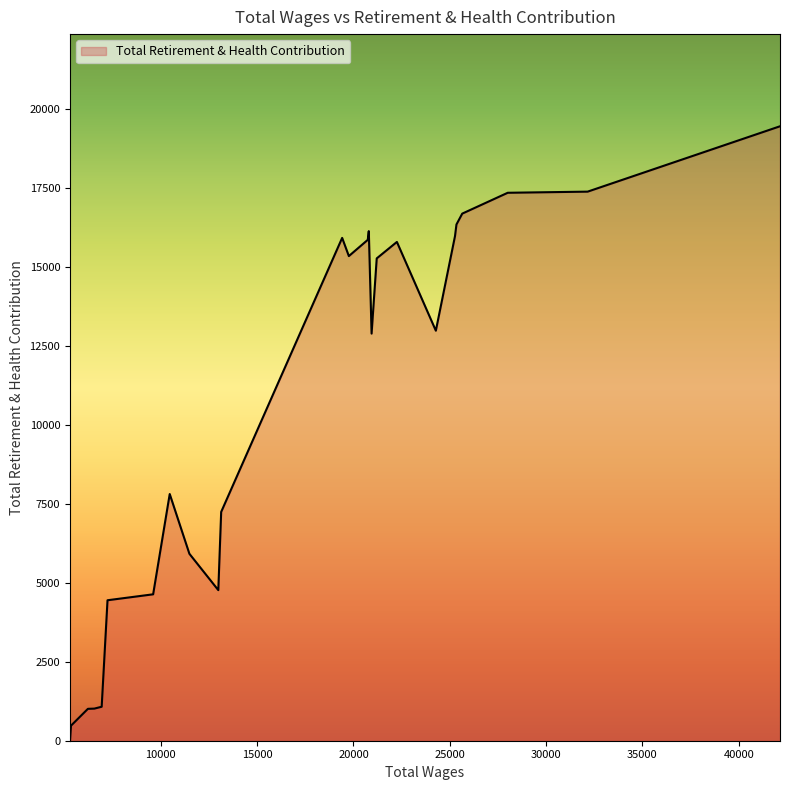

What is the greatest value displayed?

19460